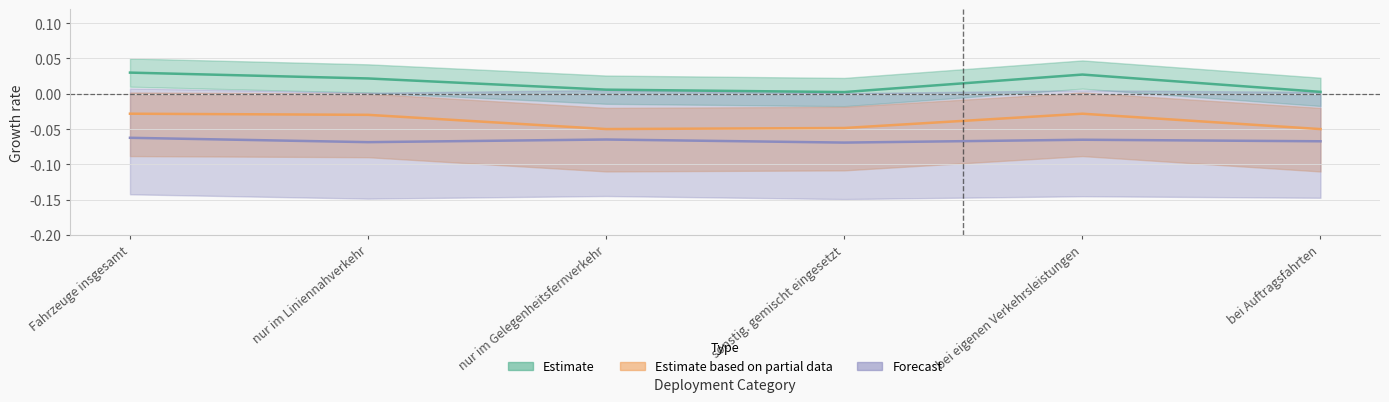

What is the average value of the Forecast series?

-0.1